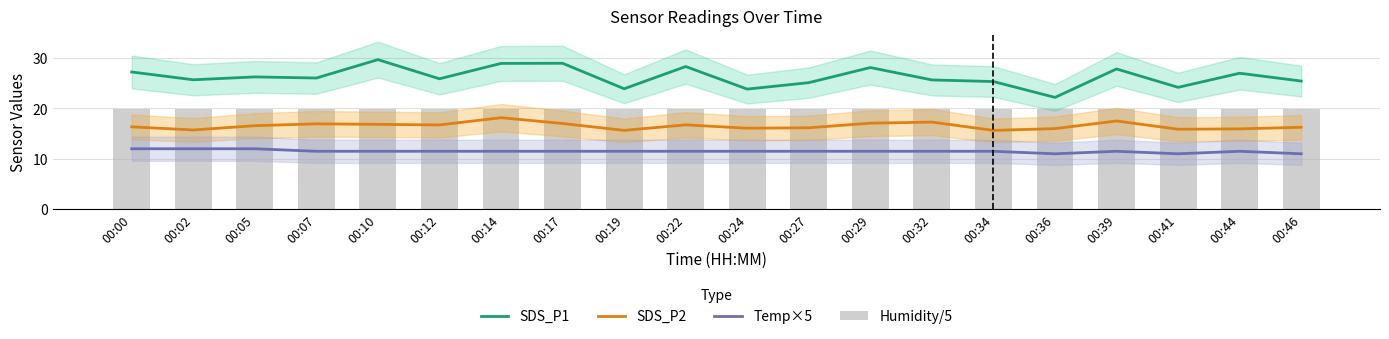

Reading left to right, list all the values displayed in this chart.

SDS_P1: 00:00=27.2	00:02=25.7	00:05=26.3	00:07=26.1	00:10=29.7	00:12=25.9	00:14=28.9	00:17=29.0	00:19=23.9	00:22=28.3	00:24=23.9	00:27=25.1	00:29=28.1	00:32=25.7	00:34=25.4	00:36=22.2	00:39=27.9	00:41=24.2	00:44=27.0	00:46=25.4
SDS_P2: 00:00=16.4	00:02=15.7	00:05=16.6	00:07=16.9	00:10=16.9	00:12=16.7	00:14=18.2	00:17=17.0	00:19=15.7	00:22=16.8	00:24=16.1	00:27=16.2	00:29=17.1	00:32=17.3	00:34=15.7	00:36=16.0	00:39=17.5	00:41=15.9	00:44=15.9	00:46=16.3
Temp×5: 00:00=12.0	00:02=12.0	00:05=12.0	00:07=11.5	00:10=11.5	00:12=11.5	00:14=11.5	00:17=11.5	00:19=11.5	00:22=11.5	00:24=11.5	00:27=11.5	00:29=11.5	00:32=11.5	00:34=11.5	00:36=11.0	00:39=11.5	00:41=11.0	00:44=11.5	00:46=11.0
Humidity/5: 00:00=20.0	00:02=20.0	00:05=20.0	00:07=20.0	00:10=20.0	00:12=20.0	00:14=20.0	00:17=20.0	00:19=20.0	00:22=20.0	00:24=20.0	00:27=20.0	00:29=20.0	00:32=20.0	00:34=20.0	00:36=20.0	00:39=20.0	00:41=20.0	00:44=20.0	00:46=20.0